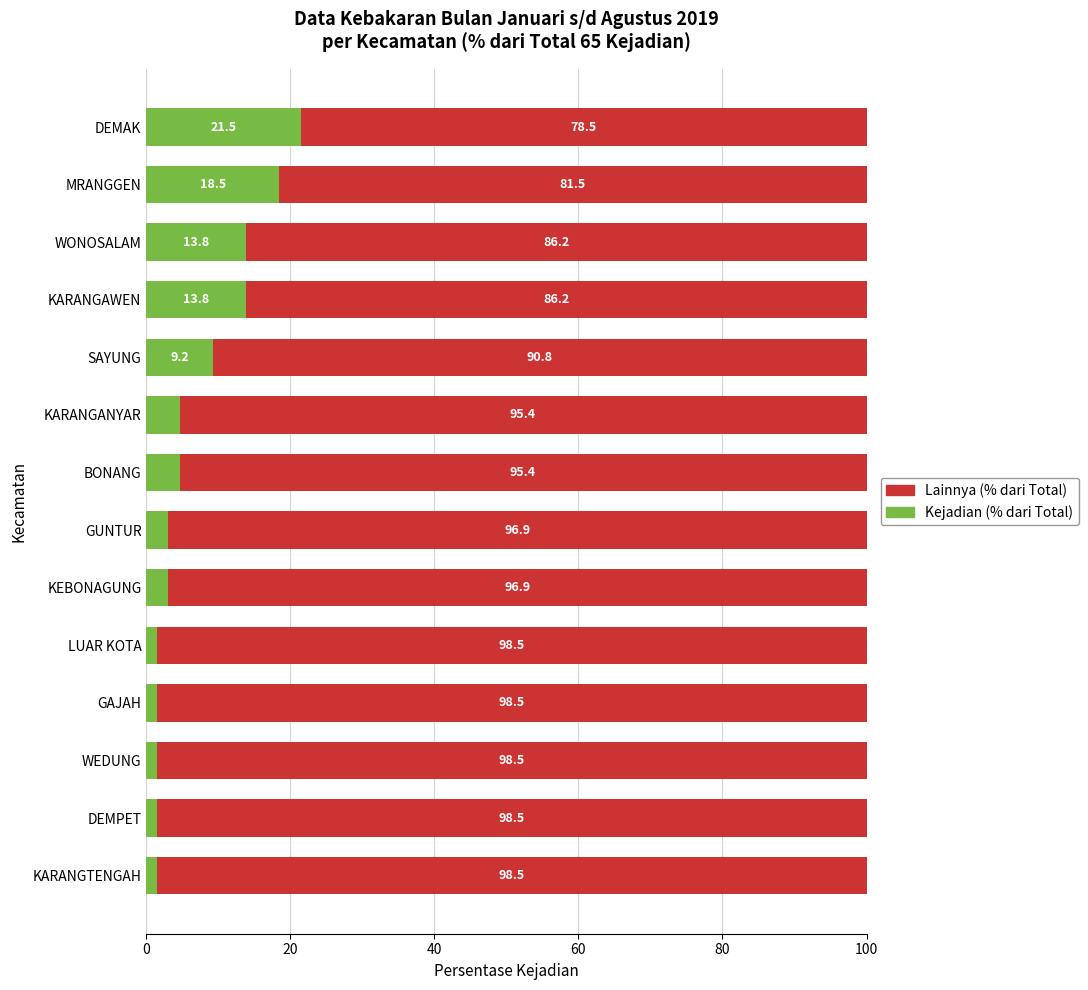

True or false: Kejadian (% dari Total) has a value of 21.5 at DEMAK.

True